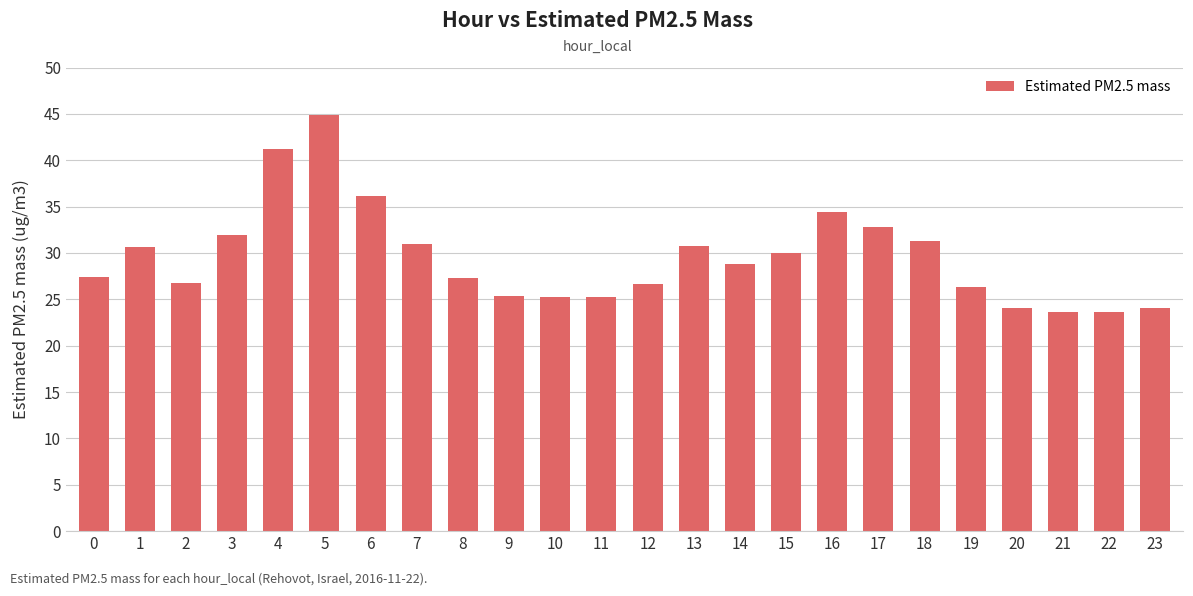

Where is the data nearest to the value 34?

16